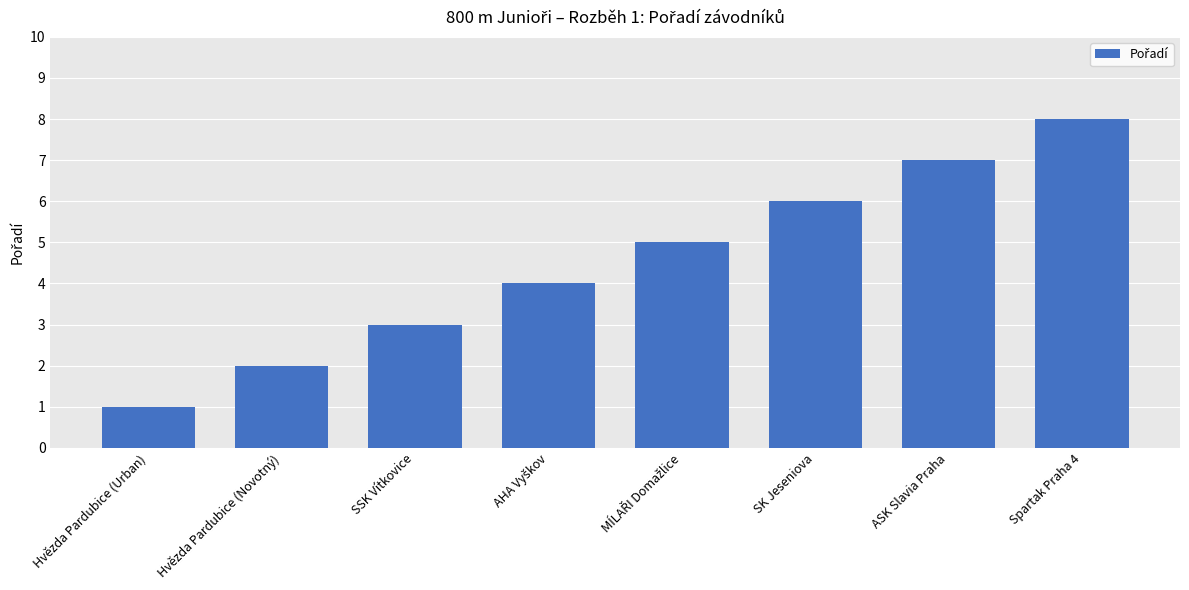

What position from the left is Hvězda Pardubice (Urban)?

1